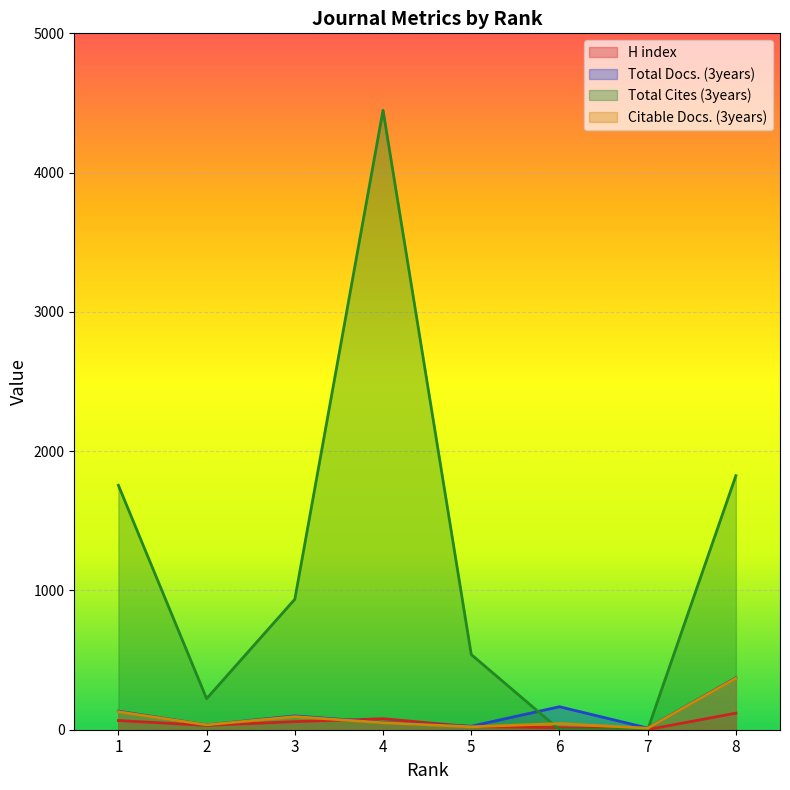

Reading left to right, extract all data points from this chart.

H index: 1=66	2=31	3=58	4=79	5=22	6=15	7=1	8=119
Total Docs. (3years): 1=133	2=35	3=99	4=52	5=25	6=165	7=12	8=373
Total Cites (3years): 1=1755	2=223	3=937	4=4448	5=540	6=0	7=0	8=1824
Citable Docs. (3years): 1=129	2=35	3=94	4=50	5=21	6=44	7=11	8=370